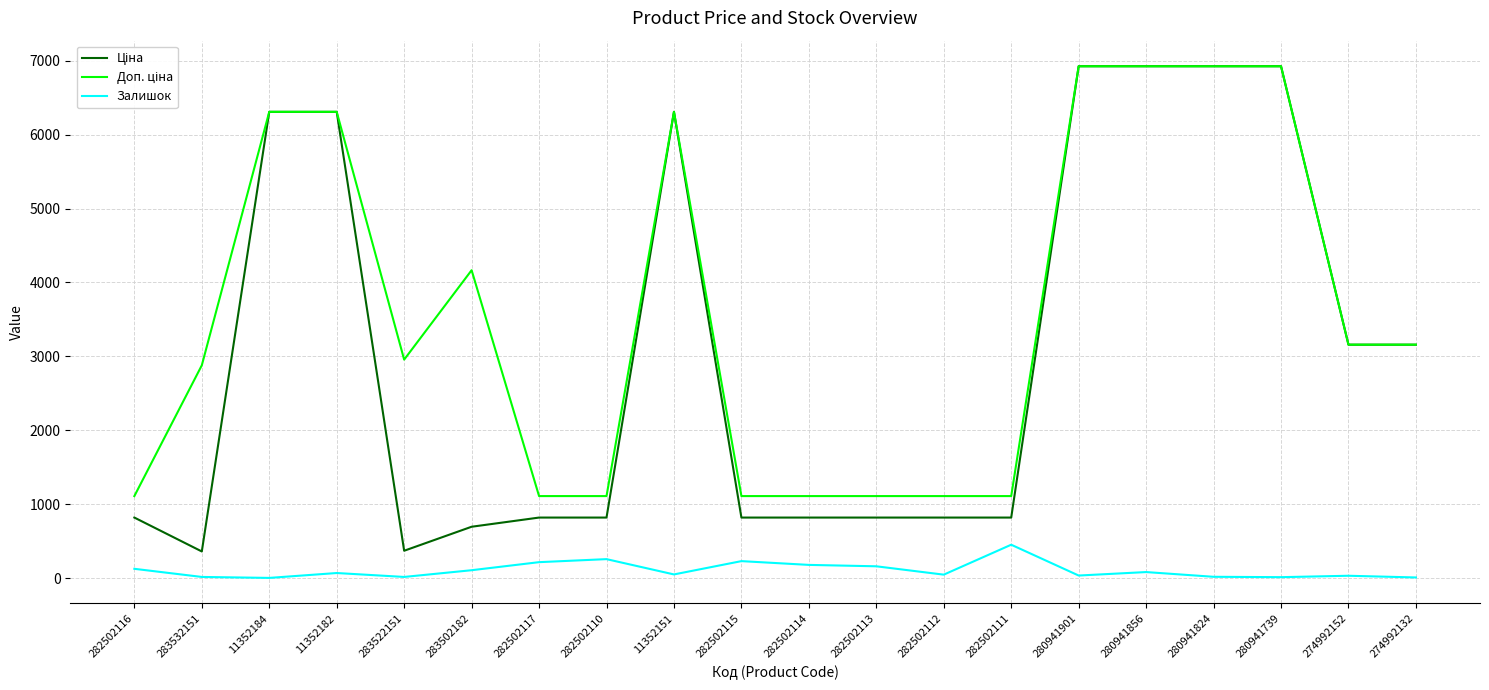

What is the highest value of the Залишок series?

451.0